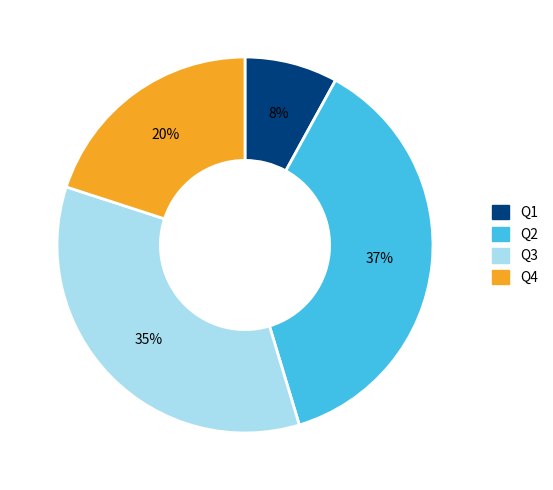

Is it true that Q3 is 35% of the pie?

True